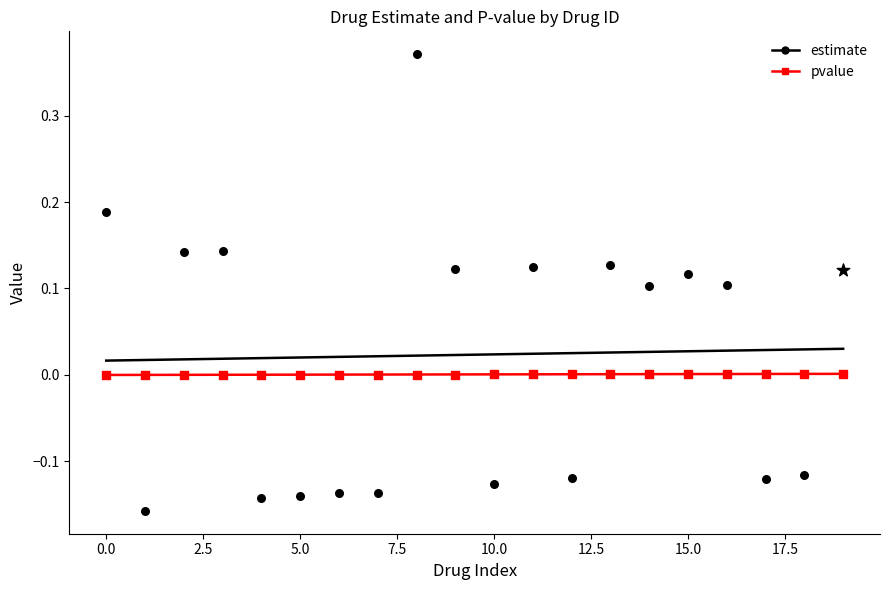

Which series has the largest total across all categories?

estimate